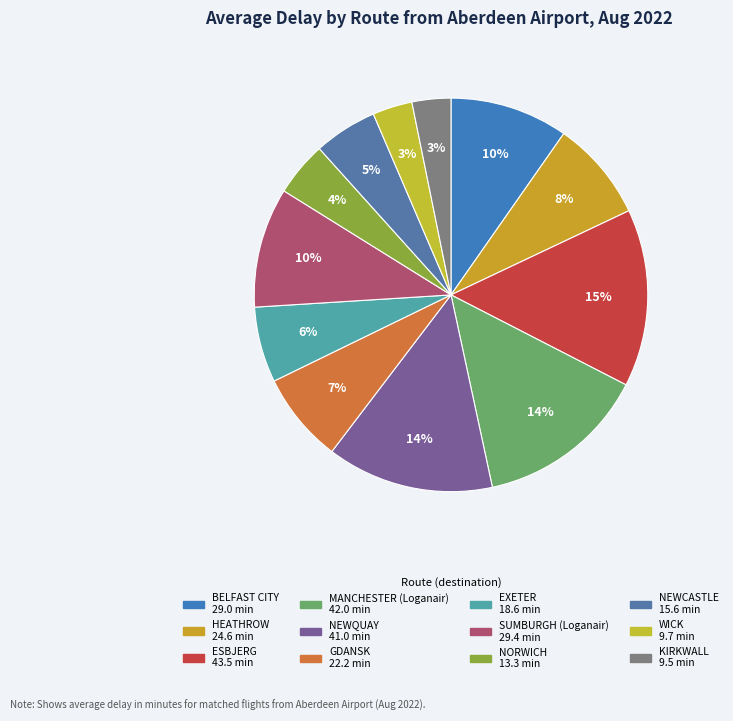

Between WICK and NEWQUAY, which is larger?

NEWQUAY